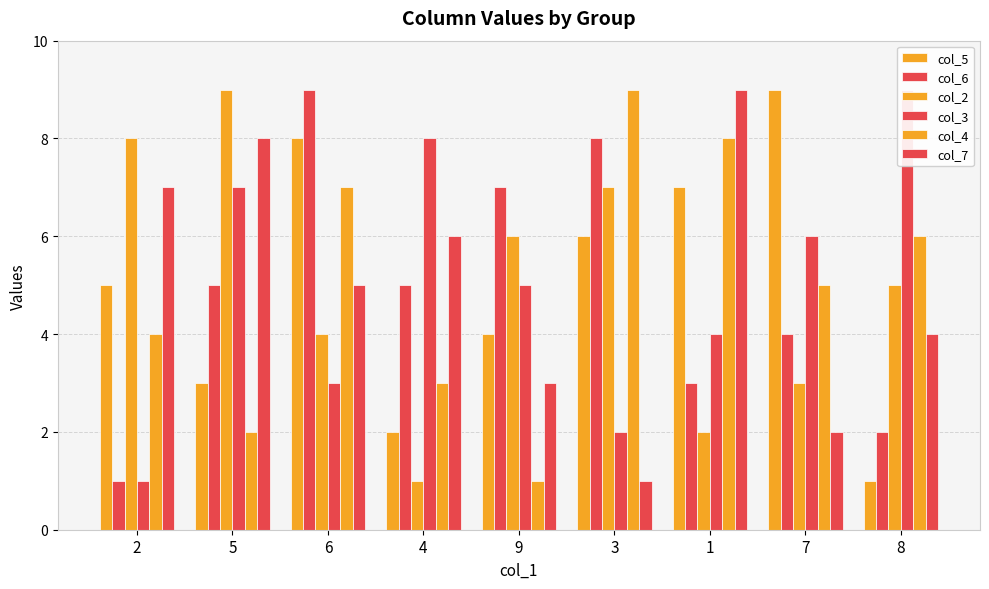

Reading left to right, transcribe all the data shown in this chart.

col_5: 5	3	8	2	4	6	7	9	1
col_6: 1	5	9	5	7	8	3	4	2
col_2: 8	9	4	1	6	7	2	3	5
col_3: 1	7	3	8	5	2	4	6	9
col_4: 4	2	7	3	1	9	8	5	6
col_7: 7	8	5	6	3	1	9	2	4